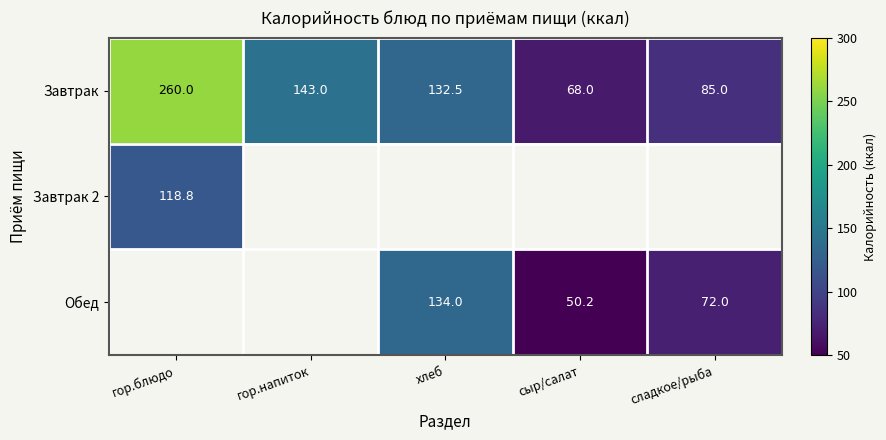

How many categories are shown in the chart?

5